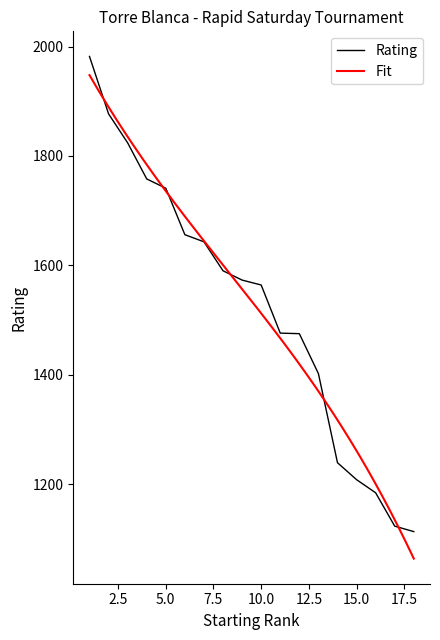

True or false: there are more than 2 points higher than both neighbors.

False